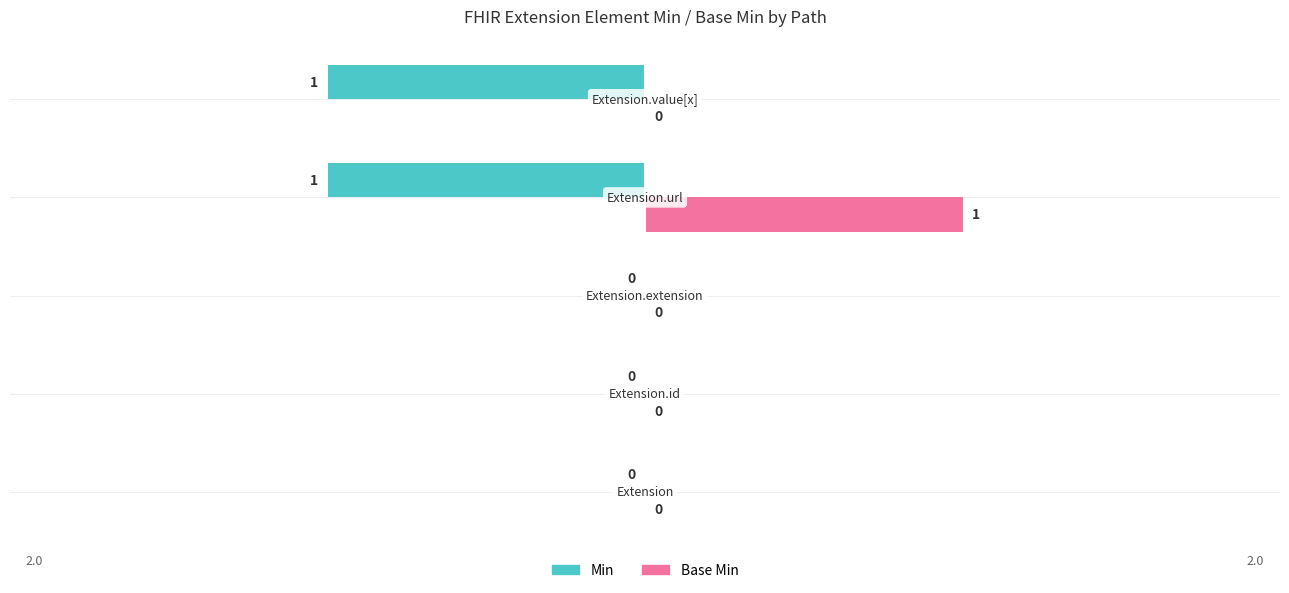

Which series has the largest total across all categories?

Base Min